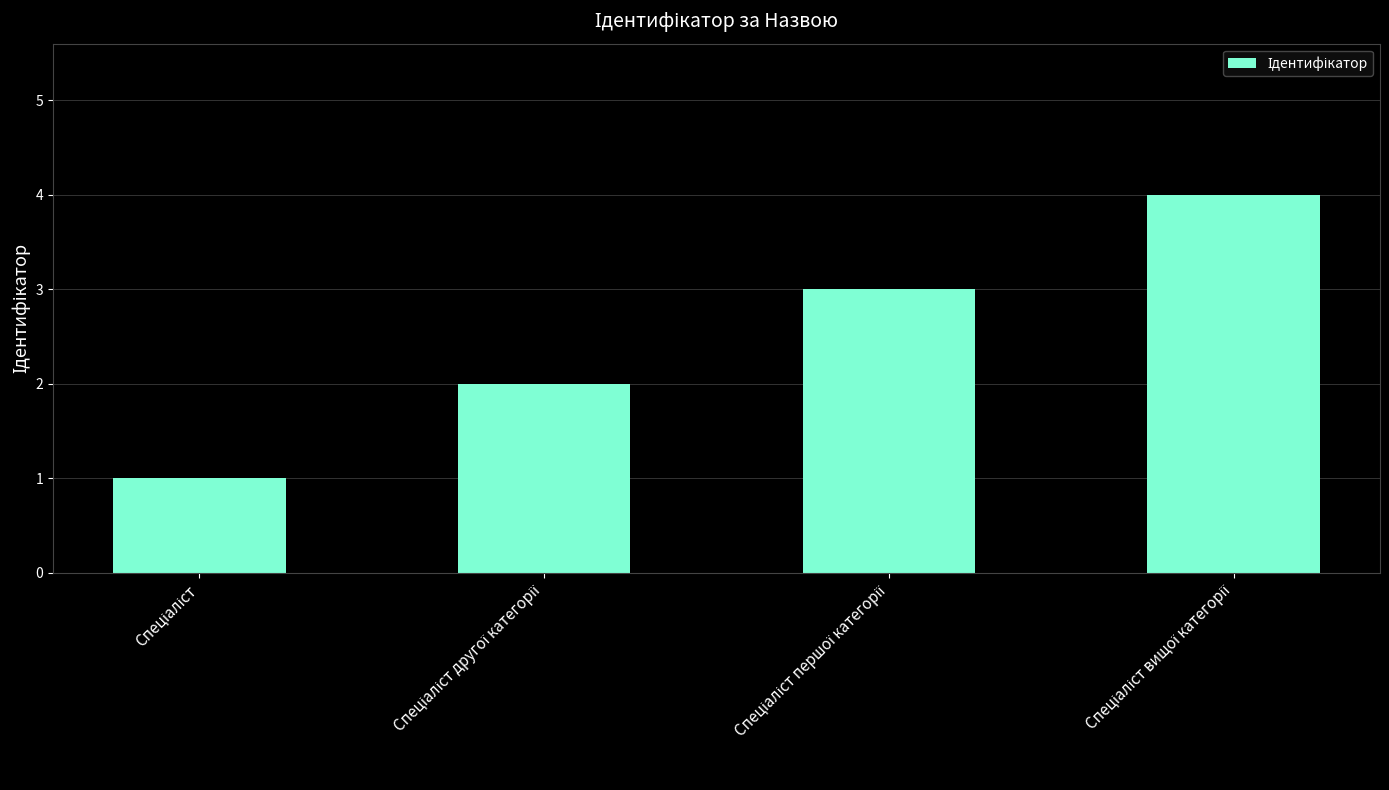

What is the sum of all values?

10